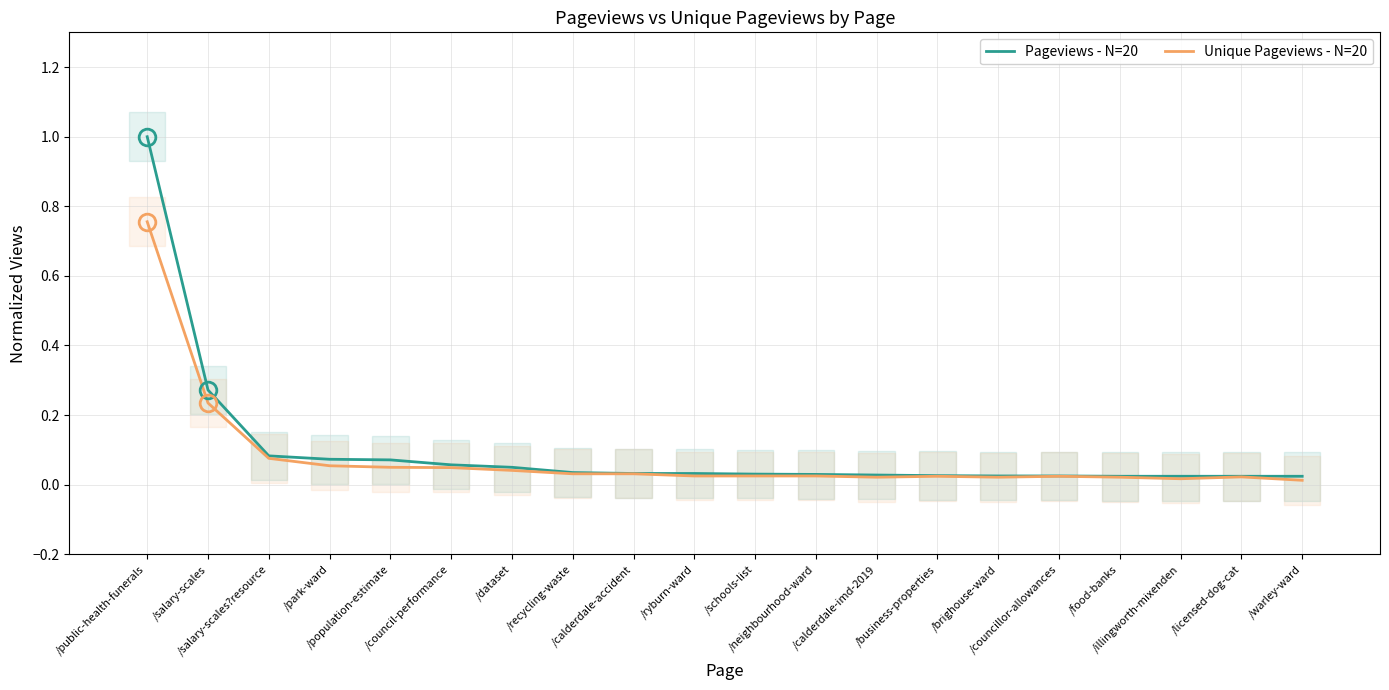

Rank the series at /neighbourhood-ward from lowest to highest value.

Unique Pageviews - N=20, Pageviews - N=20